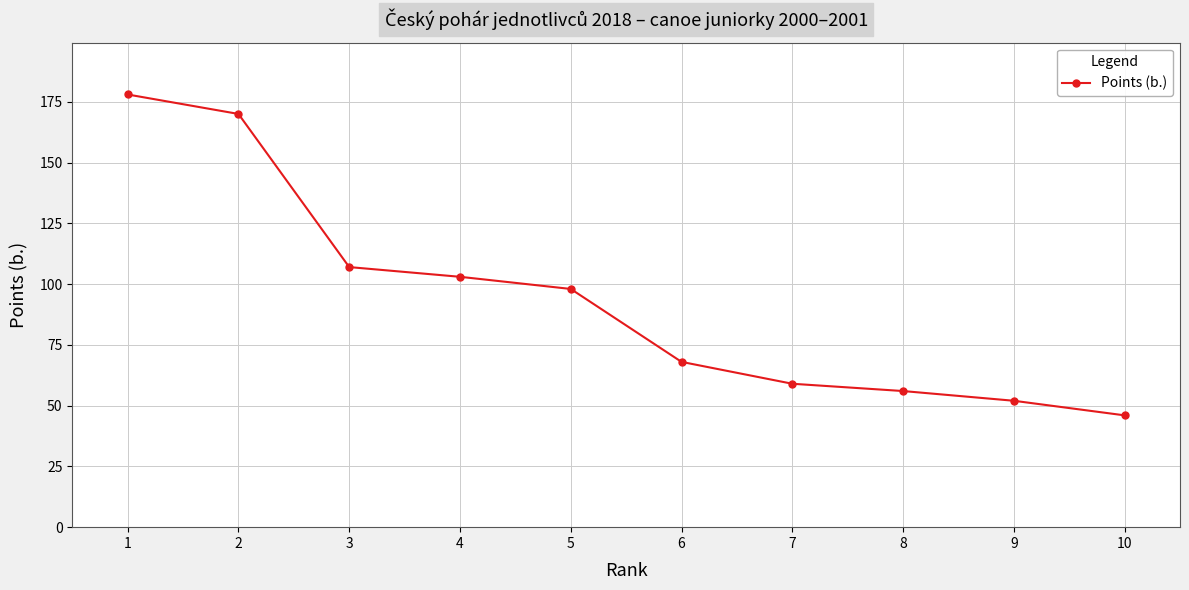

At which label does the data first exceed 98?

1